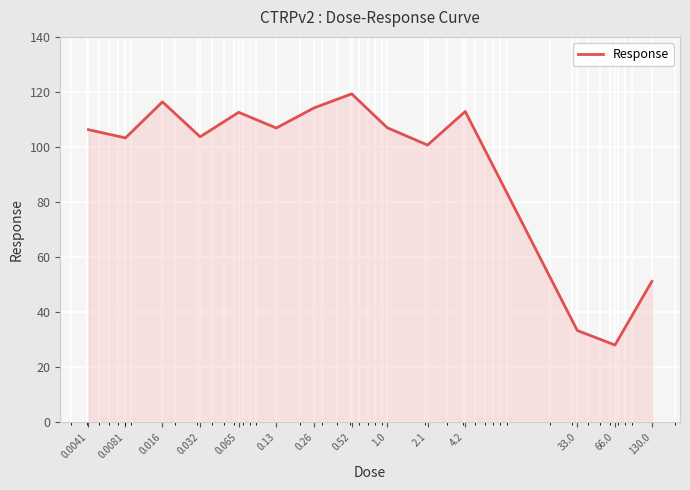

What is the greatest value displayed?

119.3